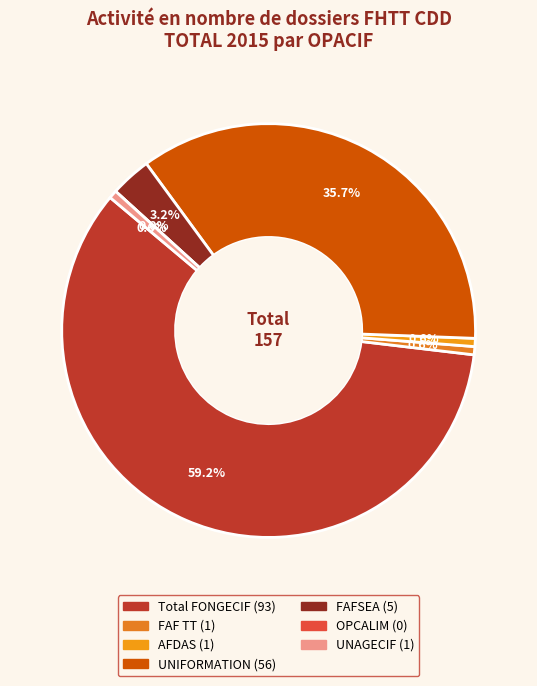

Count the number of slices in the pie.

7